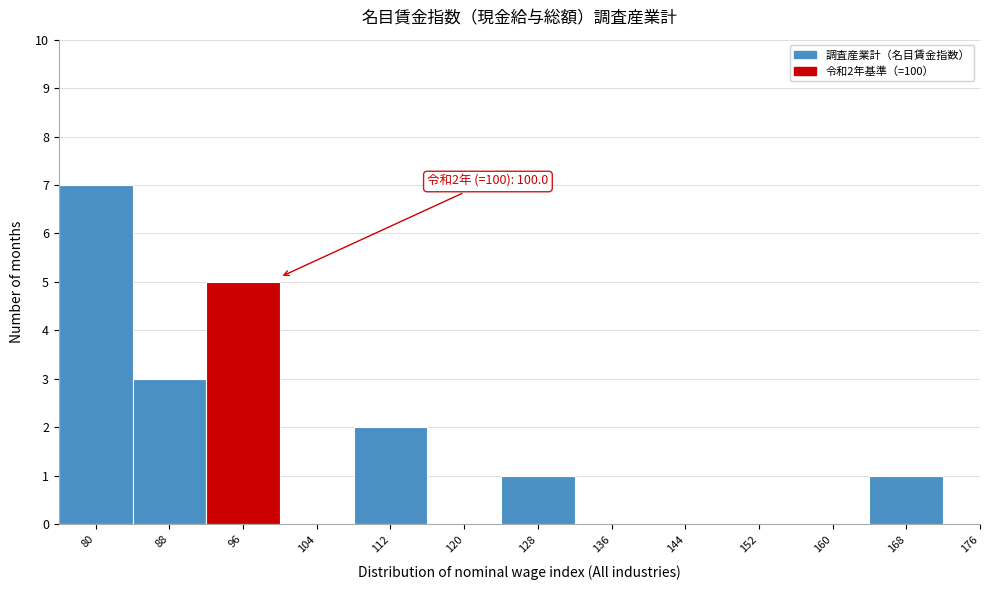

Reading right to left, extract all data points from this chart.

176=0	168=1	160=0	152=0	144=0	136=0	128=1	120=0	112=2	104=0	96=5	88=3	80=7